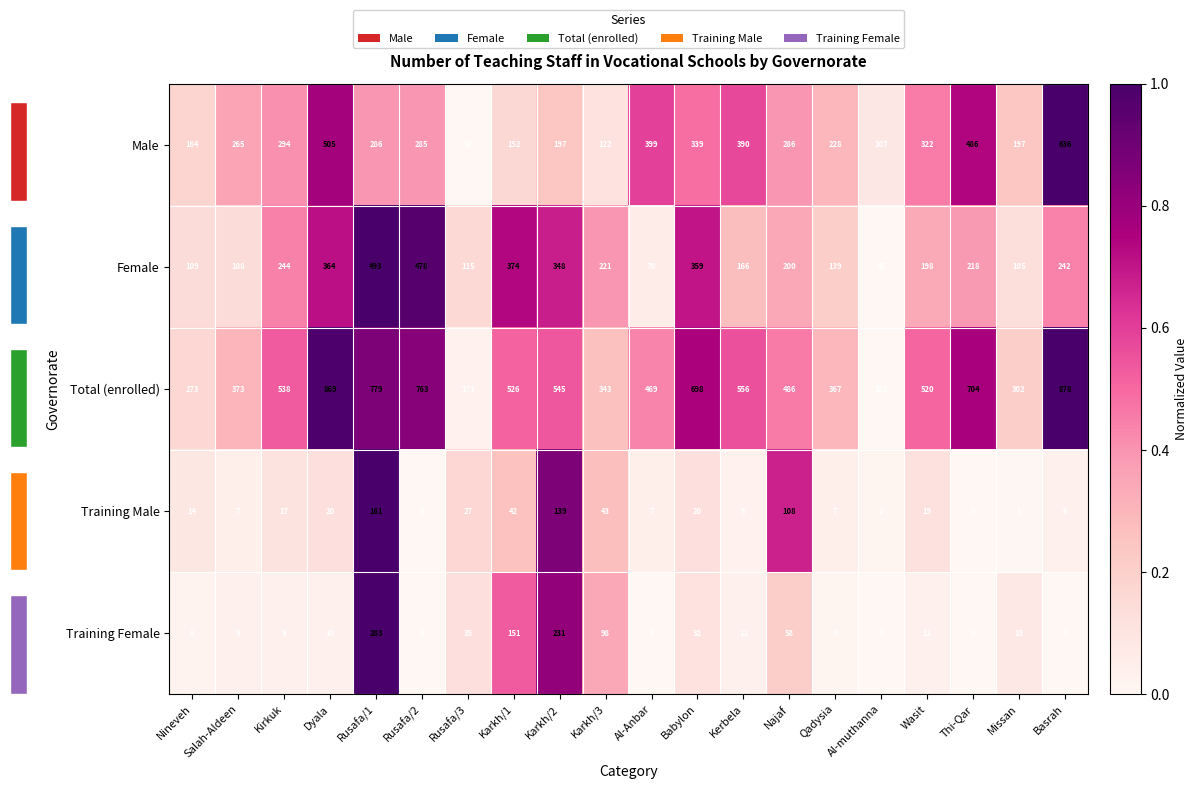

The value of Training Female at Salah-Aldeen is 0.0. True or false?

False